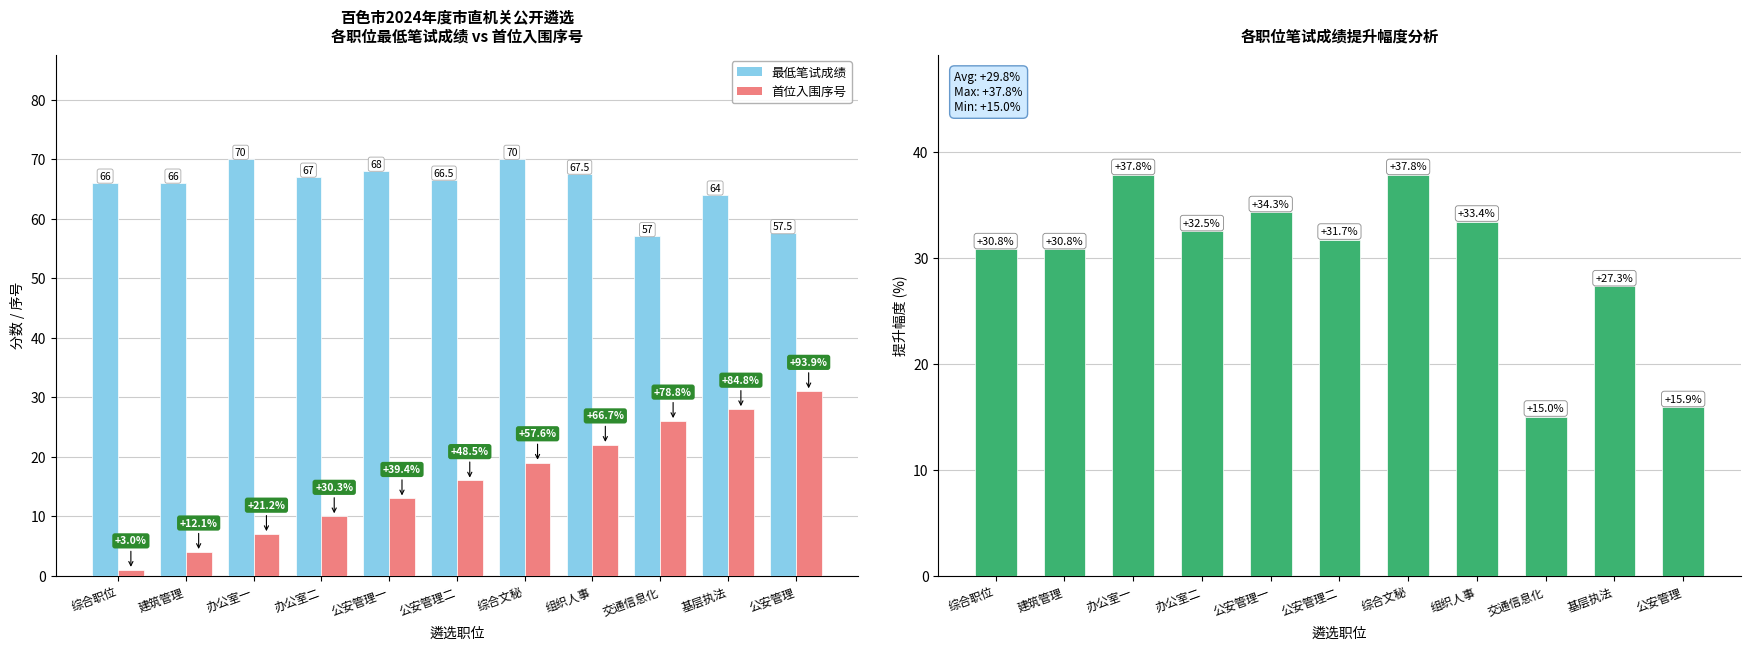

Reading right to left, what are all the values shown in this chart?

最低笔试成绩: 公安管理=57.5	基层执法=64.0	交通信息化=57.0	组织人事=67.5	综合文秘=70.0	公安管理二=66.5	公安管理一=68.0	办公室二=67.0	办公室一=70.0	建筑管理=66.0	综合职位=66.0
首位入围序号: 公安管理=31.0	基层执法=28.0	交通信息化=26.0	组织人事=22.0	综合文秘=19.0	公安管理二=16.0	公安管理一=13.0	办公室二=10.0	办公室一=7.0	建筑管理=4.0	综合职位=1.0
提升幅度(%): 公安管理=15.9	基层执法=27.3	交通信息化=15.0	组织人事=33.4	综合文秘=37.8	公安管理二=31.7	公安管理一=34.3	办公室二=32.5	办公室一=37.8	建筑管理=30.8	综合职位=30.8